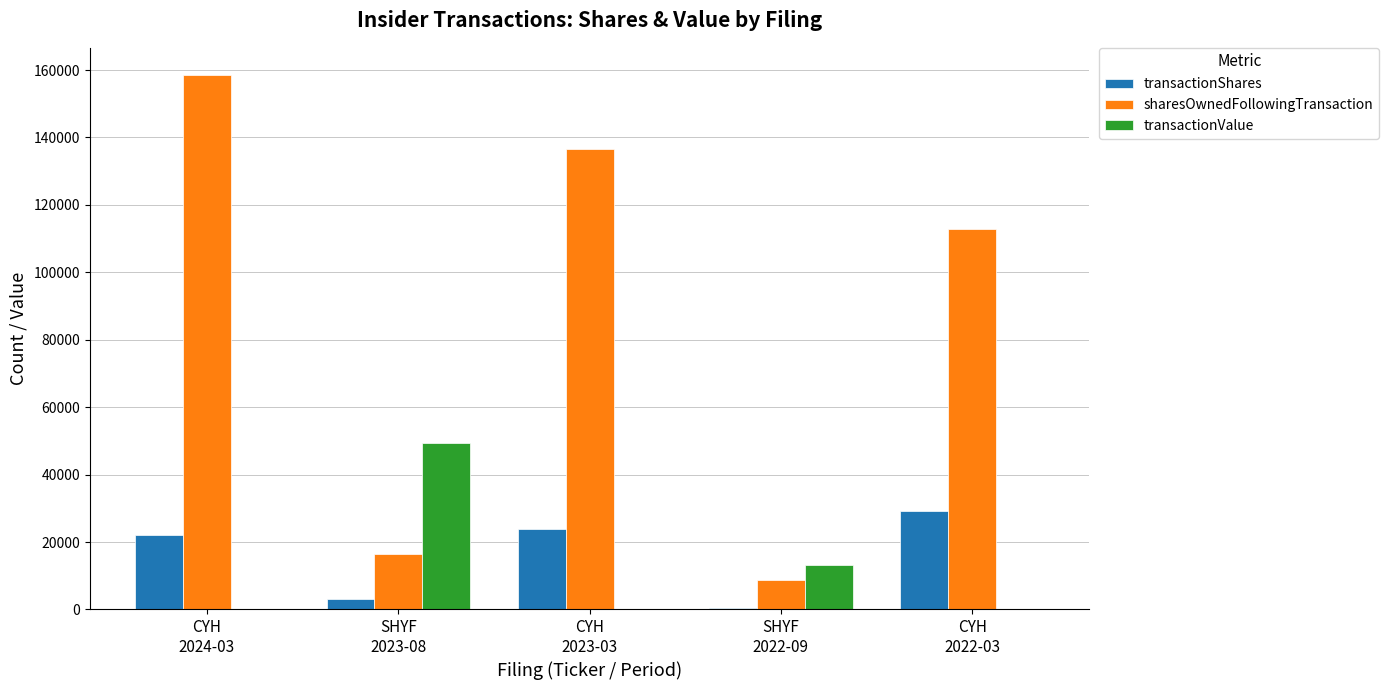

Which series has the largest total across all categories?

sharesOwnedFollowingTransaction